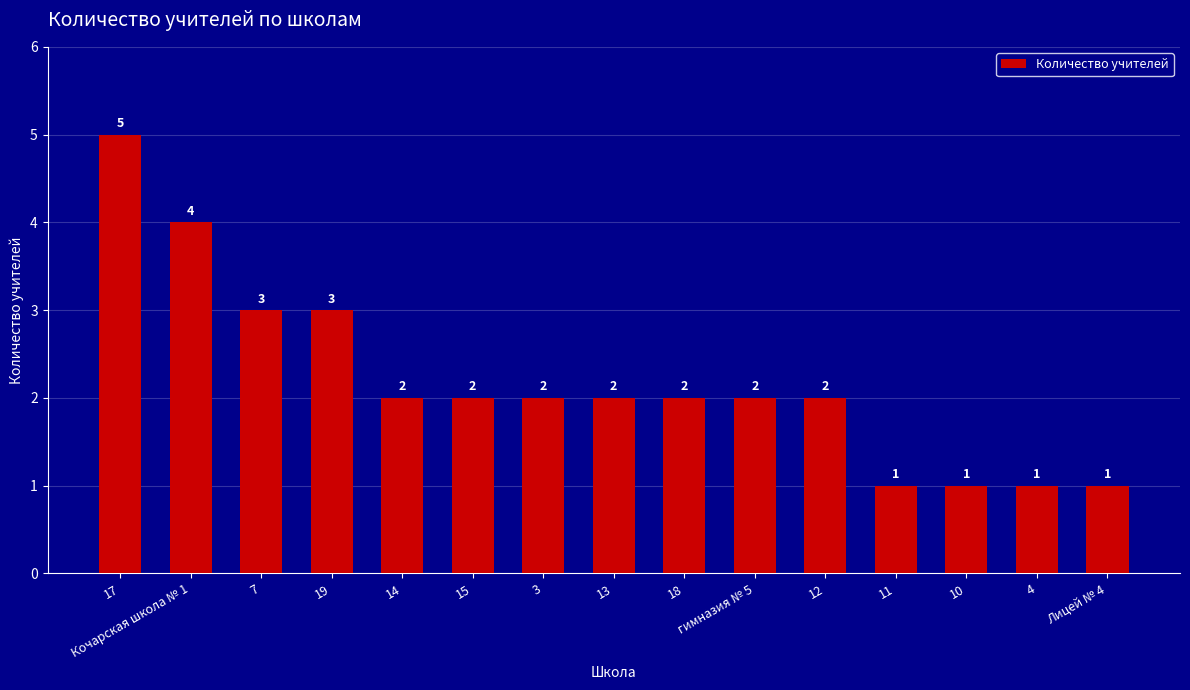

How many data points are less than 2?

4